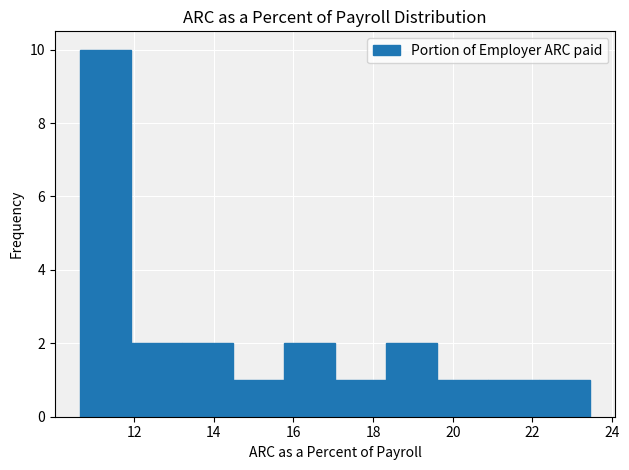

Reading left to right, list every bar in this chart as the range it spans on the x-axis followed by its height. Neither the bar edges nor the heights are printed on the chart, so give them approximately, as read against the axes.

10.6 to 12.0: 10
12.0 to 13.2: 2
13.2 to 14.4: 2
14.4 to 15.8: 1
15.8 to 17.0: 2
17.0 to 18.4: 1
18.4 to 19.6: 2
19.6 to 20.8: 1
20.8 to 22.2: 1
22.2 to 23.4: 1